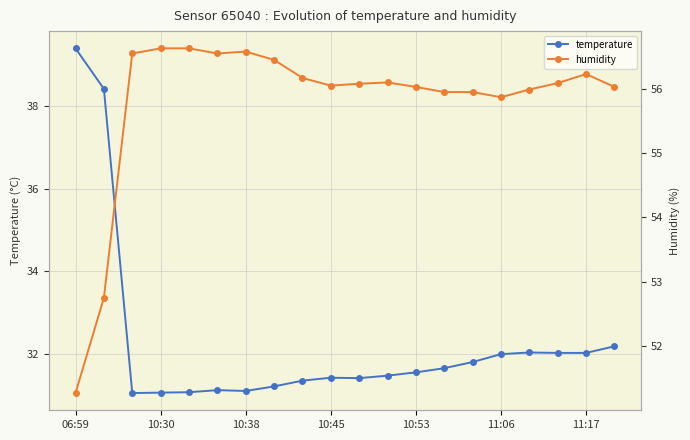

What is the lowest value of the temperature series?

31.1